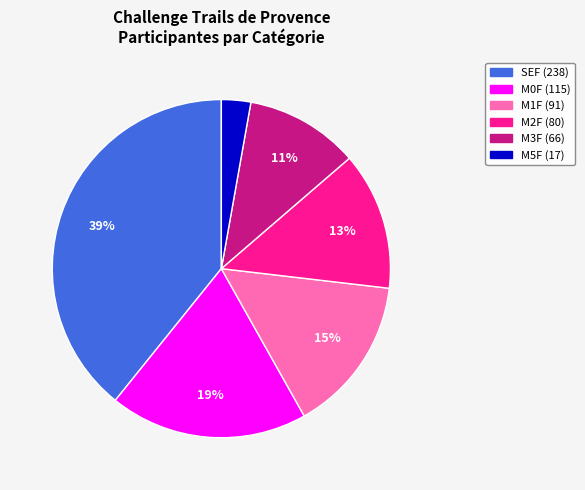

To the nearest percent, what is the average slice percentage?

17%